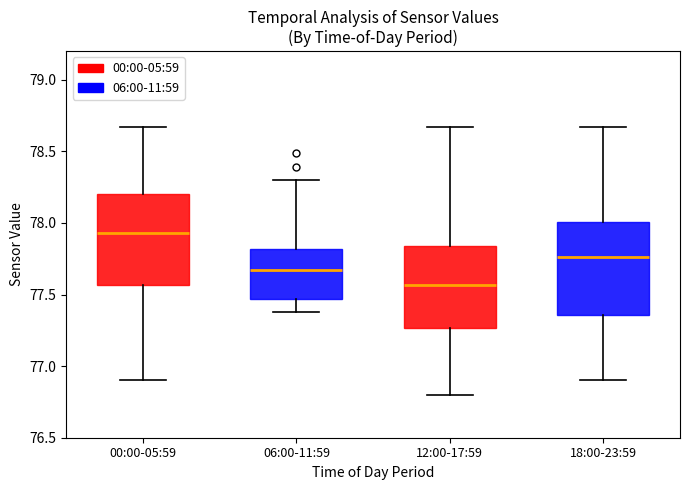

Where is the lower edge of the box for 06:00-11:59 on the y-axis? The values are not printed on the chart, so give them approximately, as read against the axis.

77.45